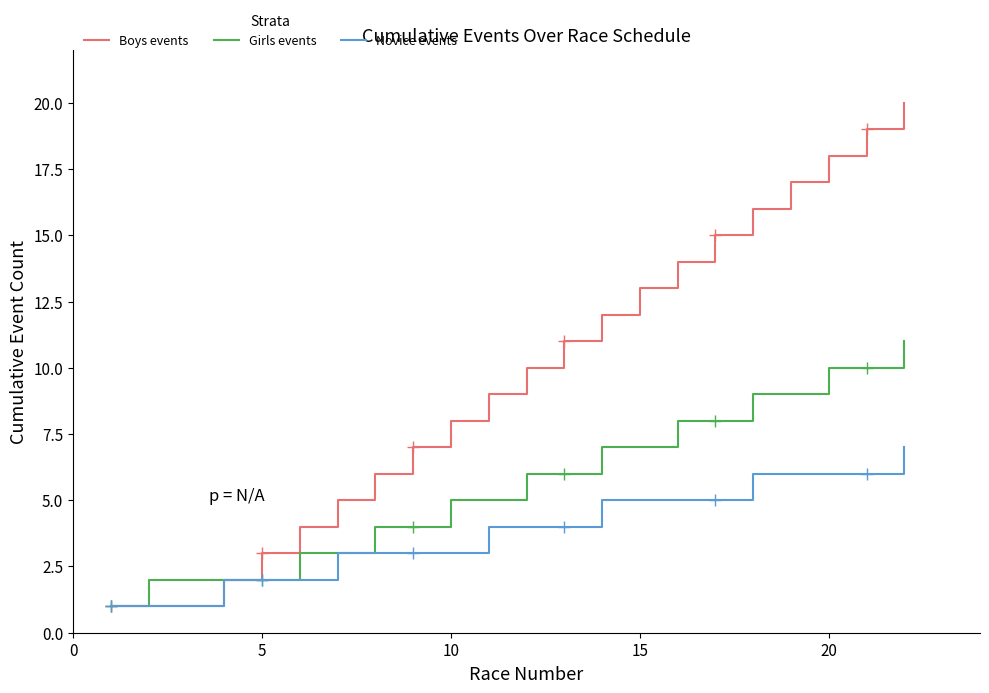

Between 20 and 10, which is larger?

20